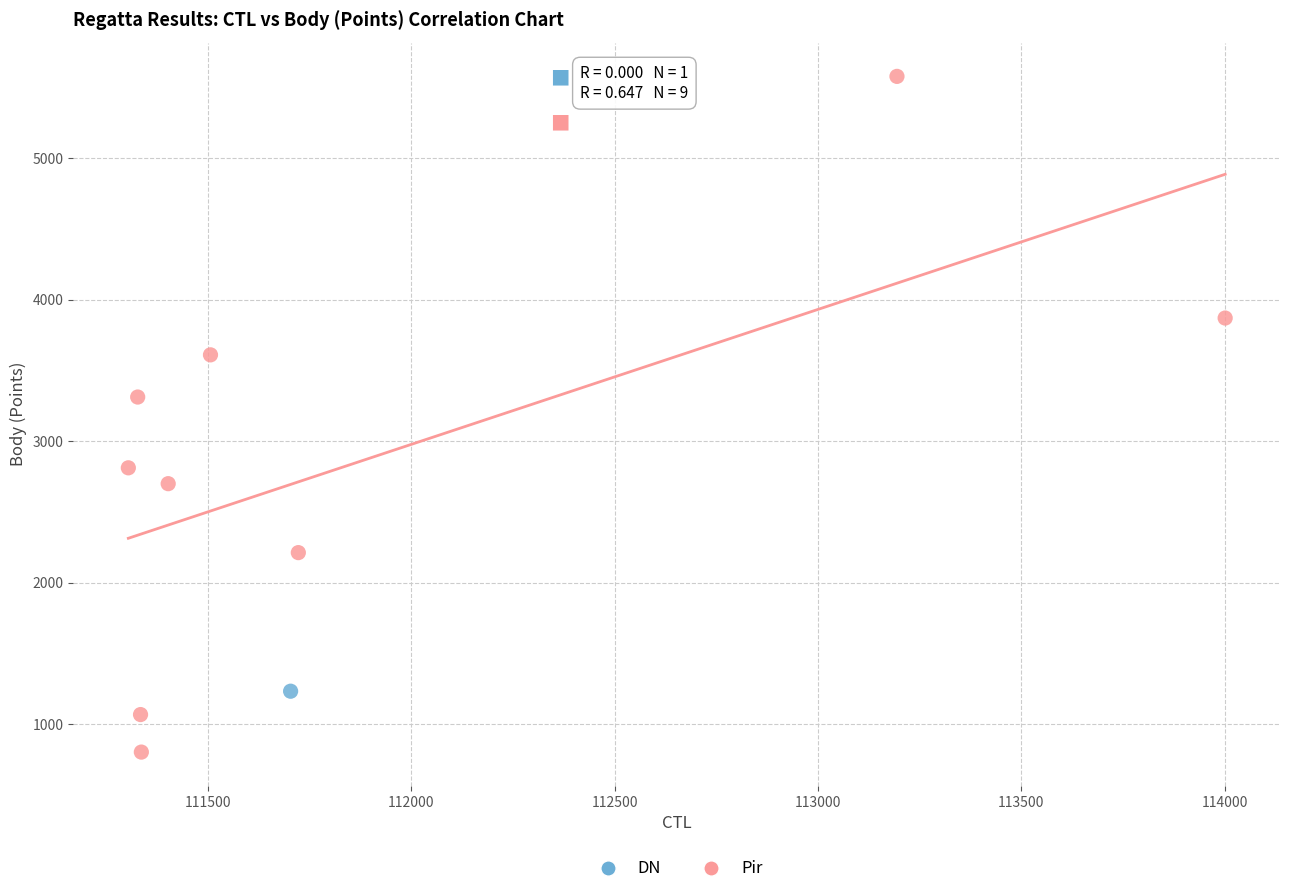

What are all the series names shown in the legend?

DN, Pir